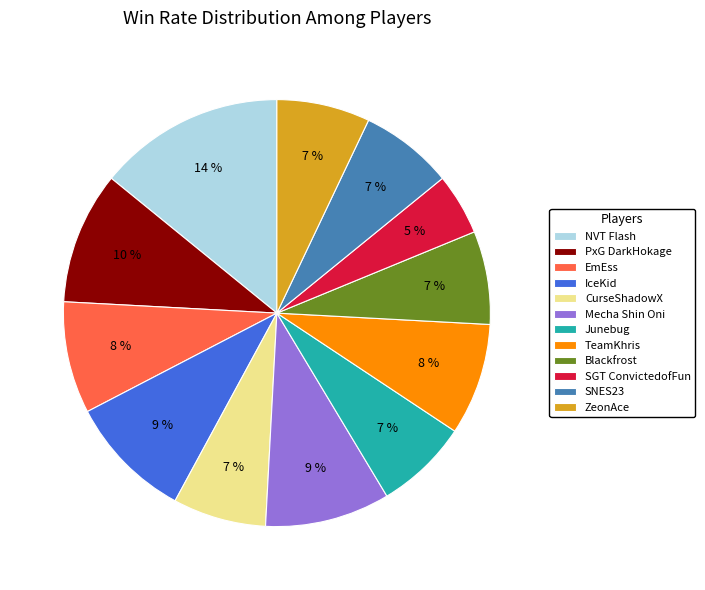

Which category has the smallest portion of the pie?

SGT ConvictedofFun